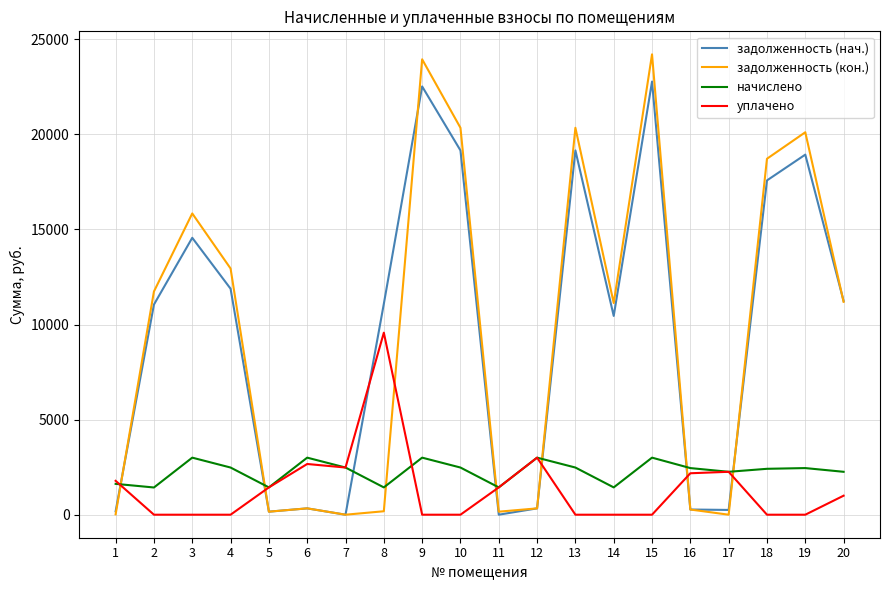

Rank the series by their maximum value, from highest to lowest.

задолженность (кон.), задолженность (нач.), уплачено, начислено